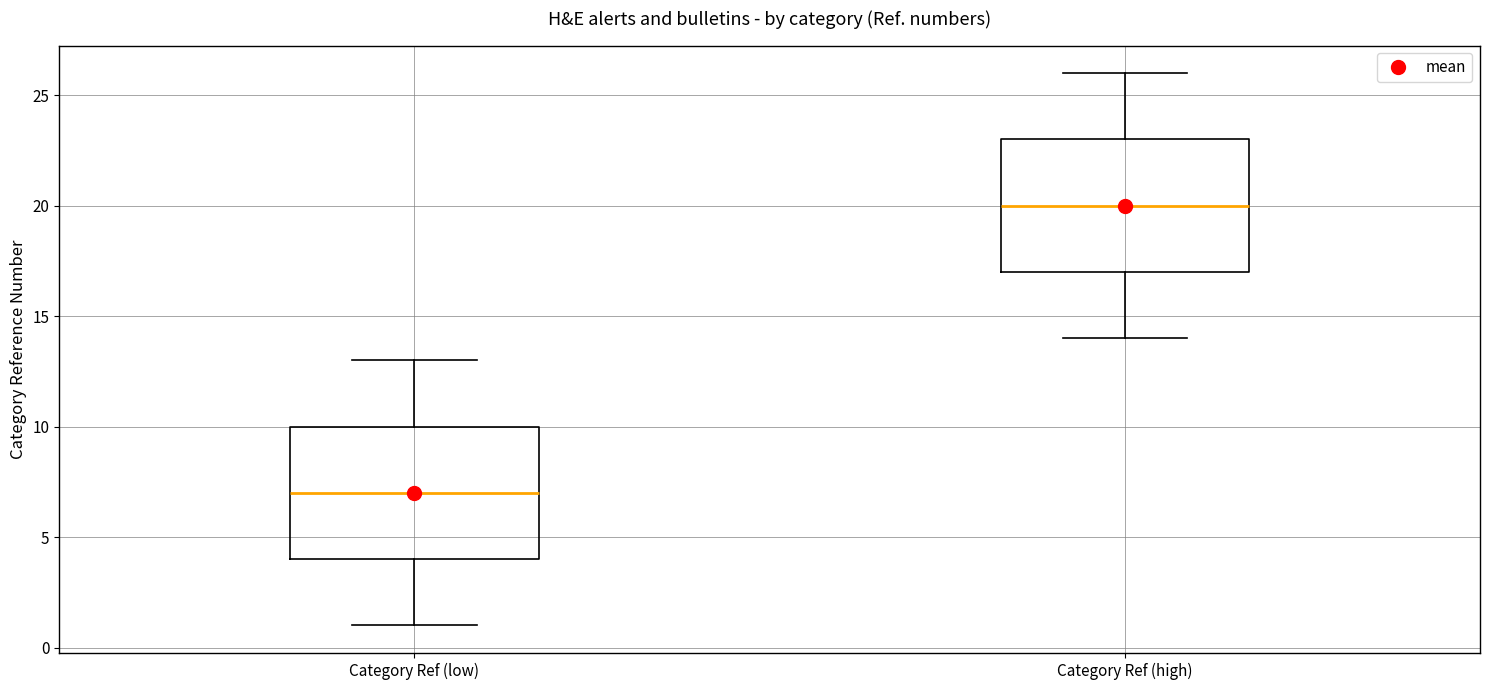

Which box has the lowest median line?

Category Ref (low)